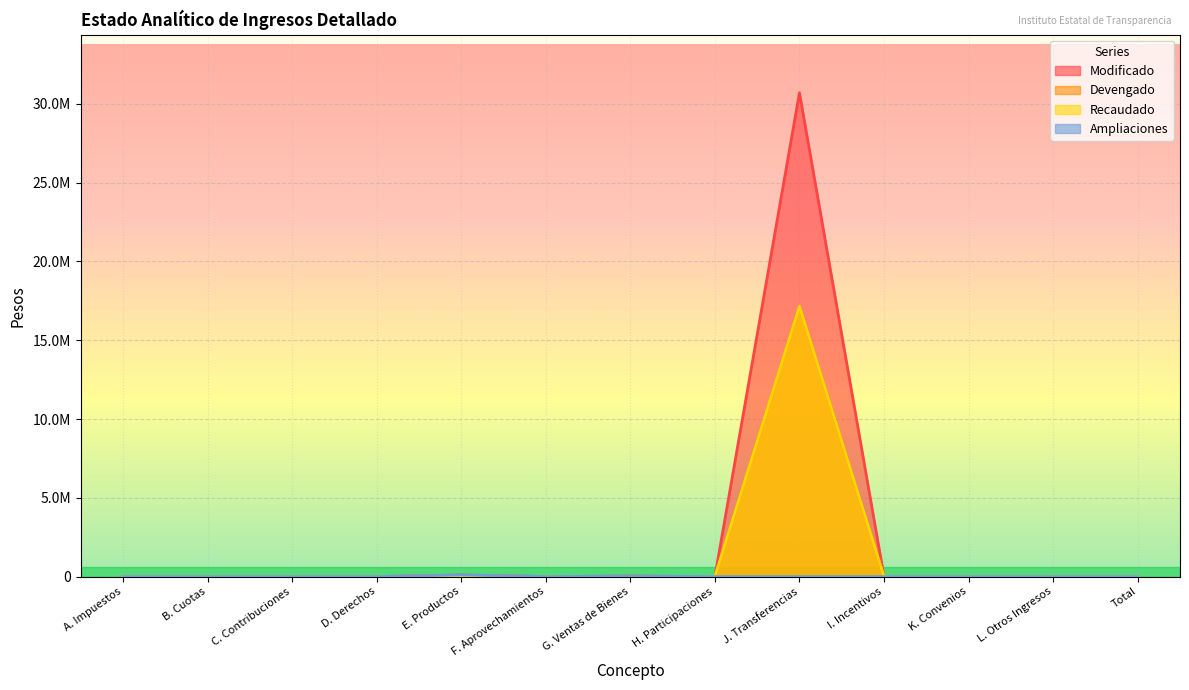

Reading right to left, what are all the values shown in this chart?

Modificado: 0.0	0.0	0.0	0.0	30708917.0	0.0	30000.0	0.0	100000.0	0.0	0.0	0.0	0.0
Devengado: 0.0	0.0	0.0	0.0	17150519.0	0.0	21770.0	0.0	42453.9	0.0	0.0	0.0	0.0
Recaudado: 0.0	0.0	0.0	0.0	17150519.0	0.0	16250.0	0.0	42453.9	0.0	0.0	0.0	0.0
Ampliaciones: 0.0	0.0	0.0	0.0	0.0	0.0	30000.0	0.0	100000.0	0.0	0.0	0.0	0.0